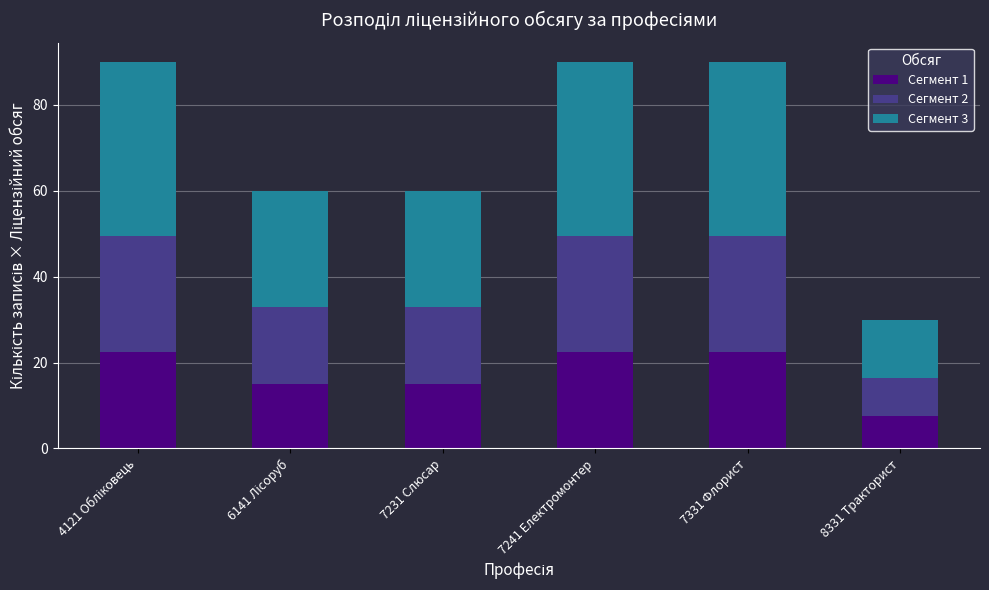

True or false: Сегмент 1 has a value of 7.5 at 8331 Тракторист.

True